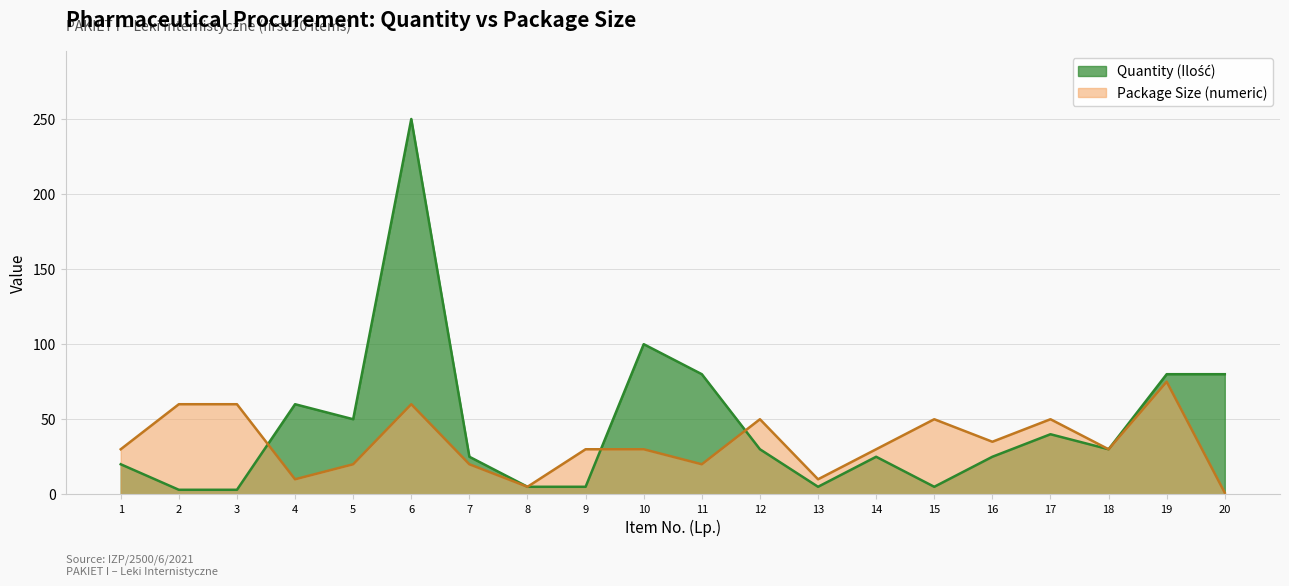

Which series has the largest range (max minus min)?

Quantity (Ilość)